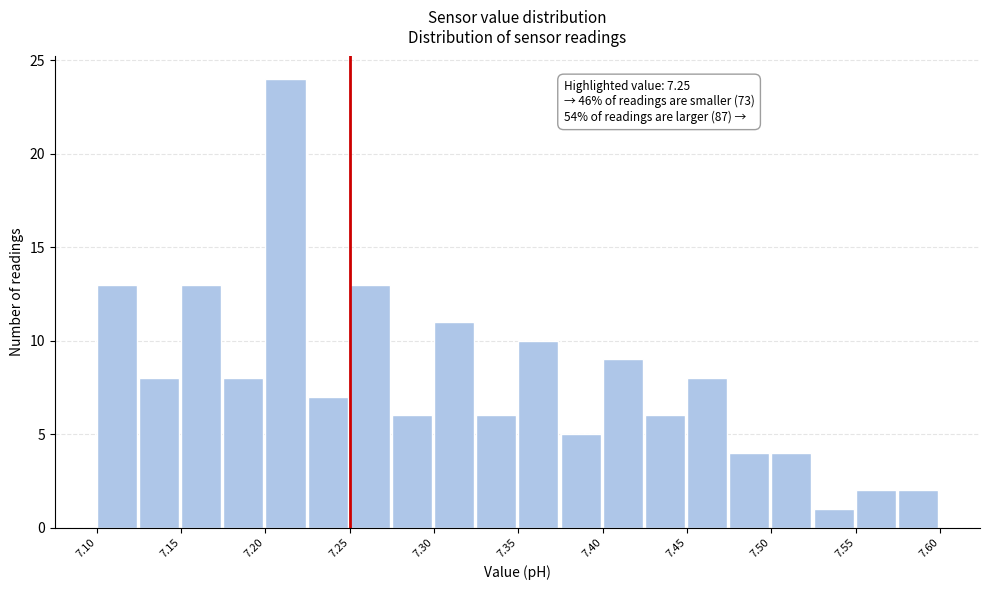

Which range on the x-axis has the tallest bar?

7.200 to 7.225